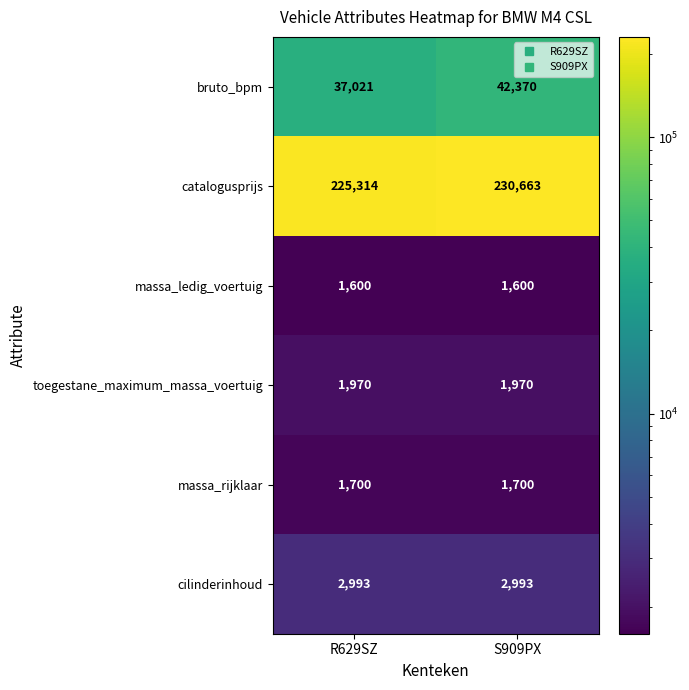

Is it true that massa_rijklaar equals 1700 at R629SZ?

True